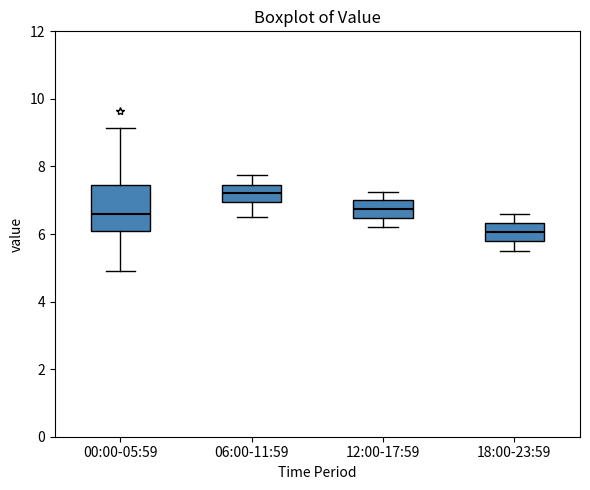

Comparing the boxes themselves (not the whiskers), which one is the tallest?

00:00-05:59